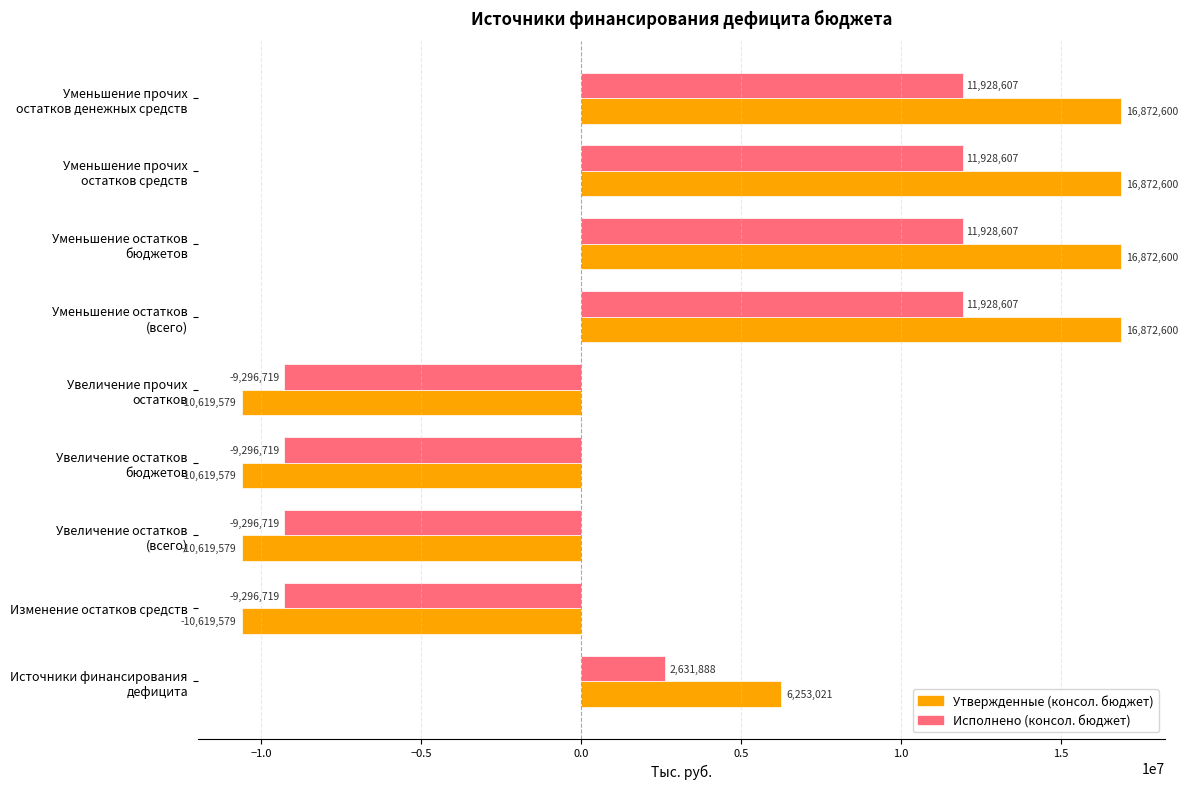

Which series has the largest total across all categories?

Утвержденные (консол. бюджет)